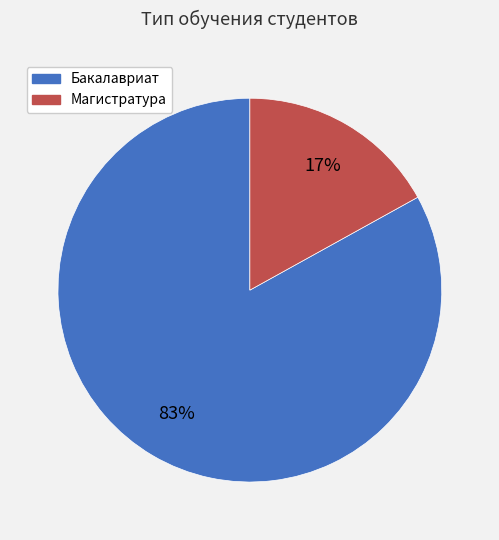

Which slice is the largest?

Бакалавриат